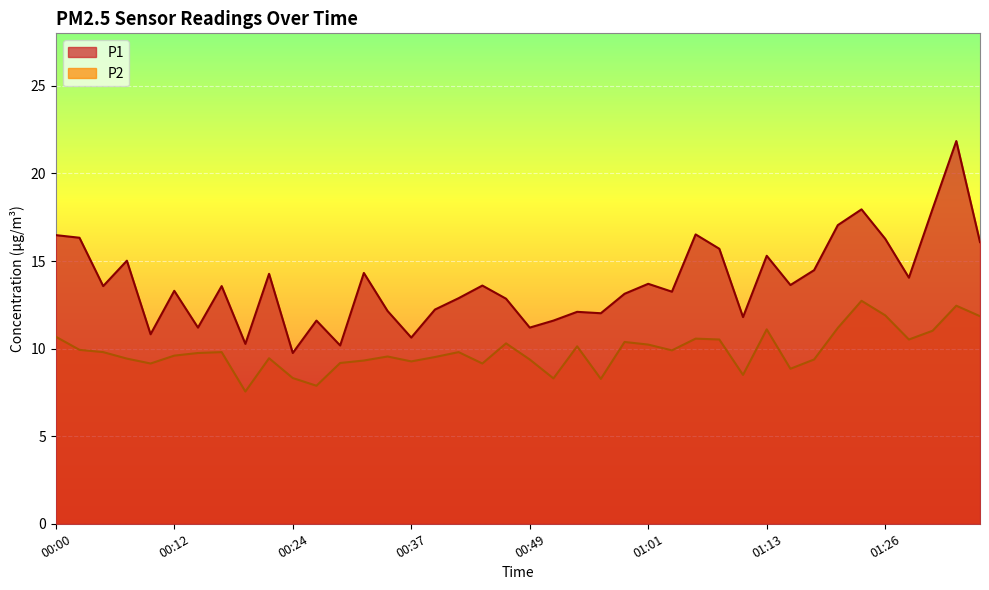

Is it true that P2 equals 9.4 at 00:22?

True